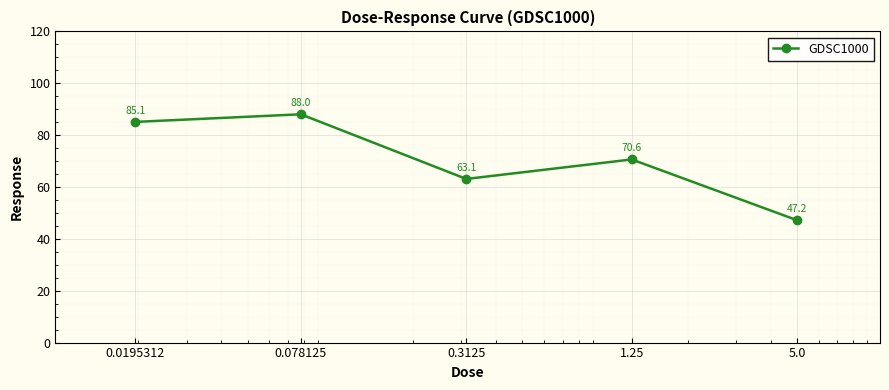

What is the difference between the second highest and minimum values?

37.9